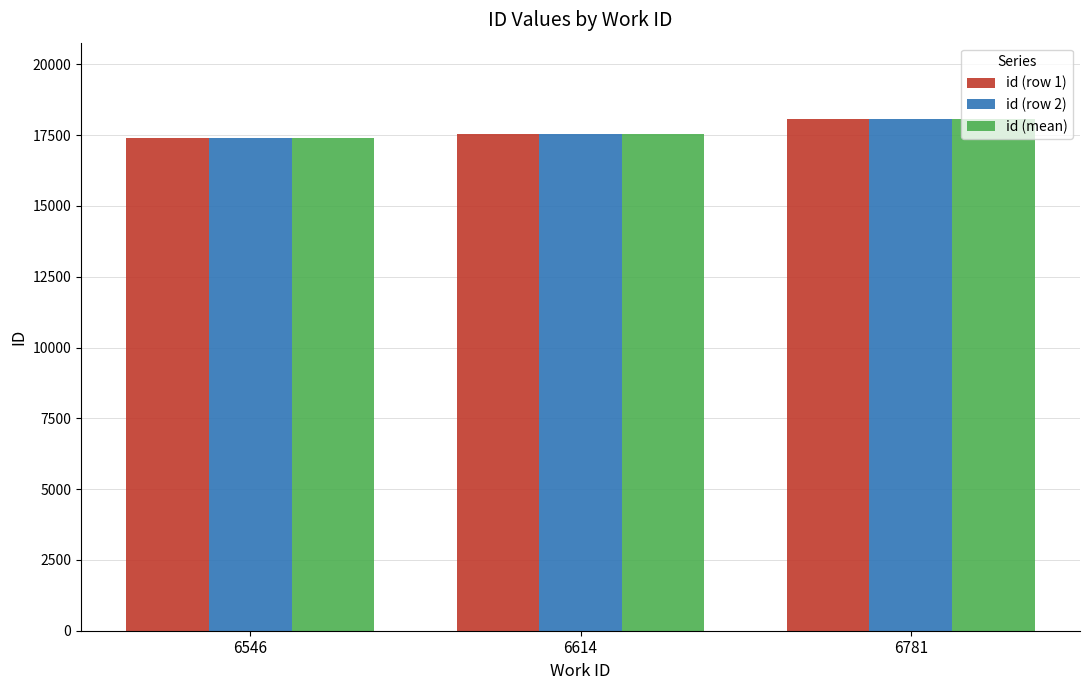

Reading right to left, transcribe all the data shown in this chart.

id (row 1): 6781=18057	6614=17551	6546=17385
id (row 2): 6781=18058	6614=17551	6546=17385
id (mean): 6781=18057	6614=17551	6546=17385